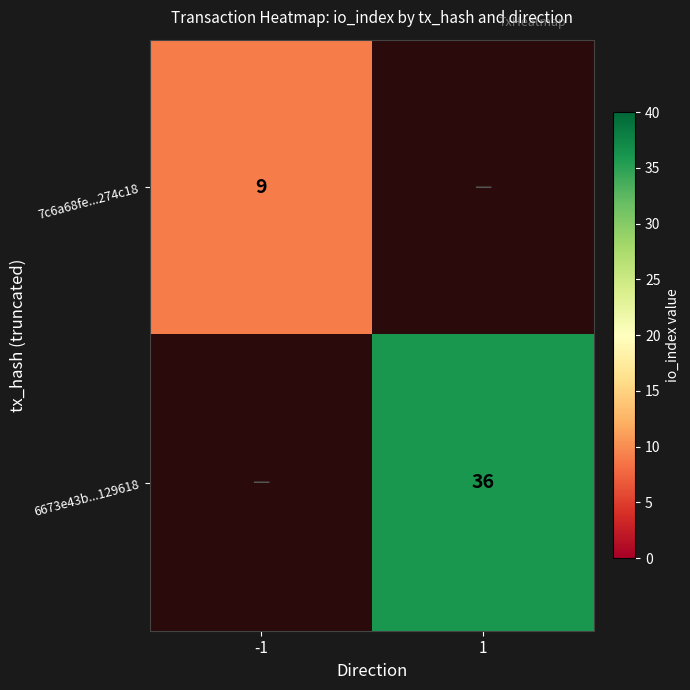

Count the number of categories in the chart.

2